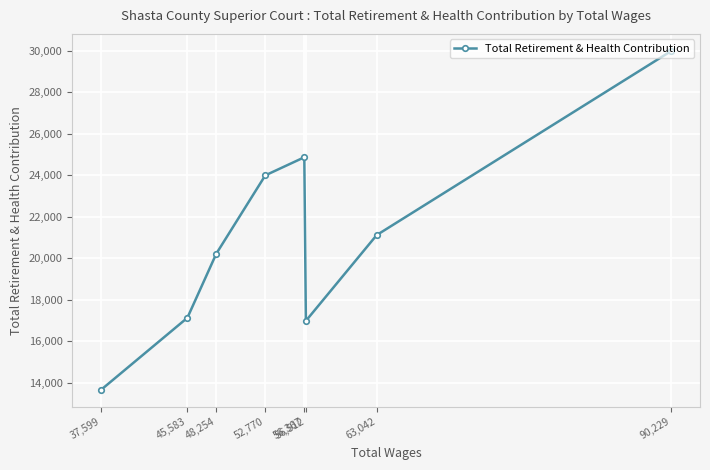

Reading right to left, what are all the values shown in this chart?

90,229=29995	63,042=21122	56,512=16990	56,367=24870	52,770=23998	48,254=20229	45,583=17138	37,599=13660